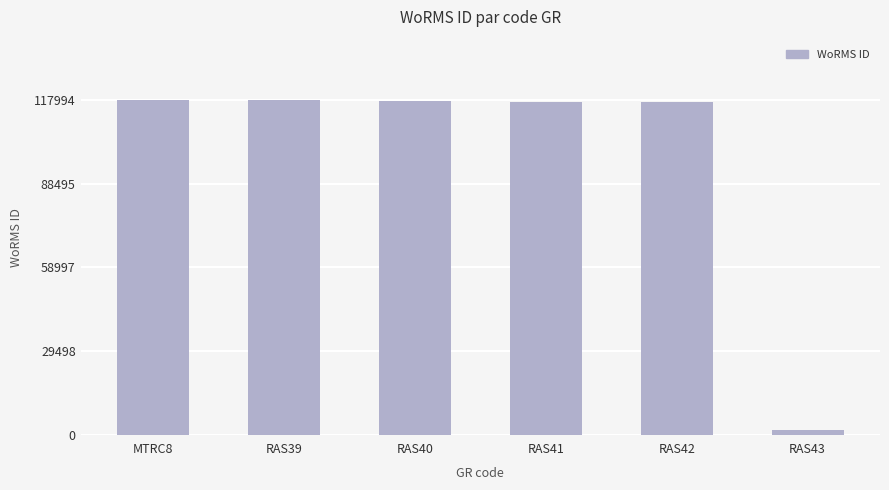

True or false: the data shows 1613 at RAS43.

True